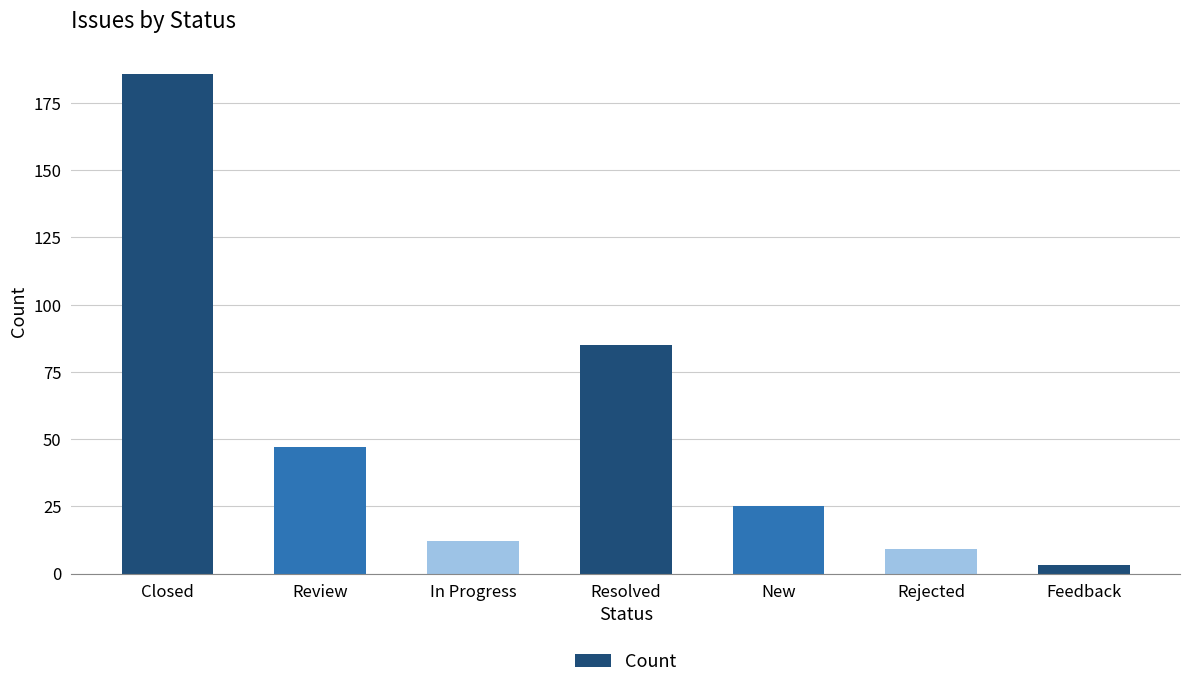

The value at Rejected is 15. True or false?

False